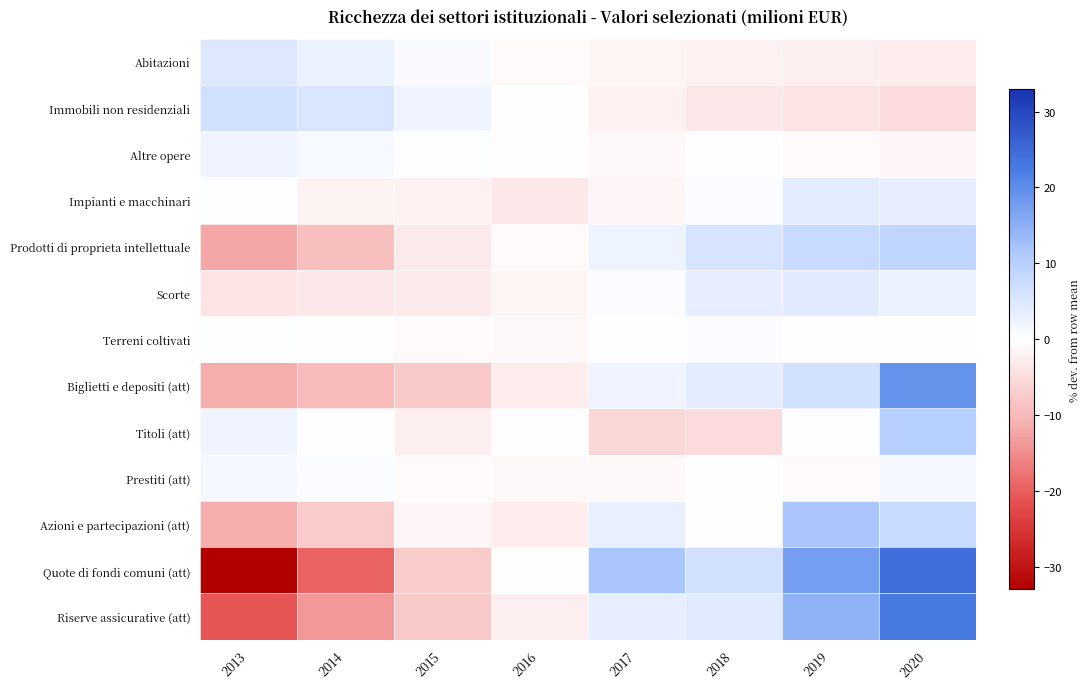

At which category does the chart reach its peak across all series?

2020